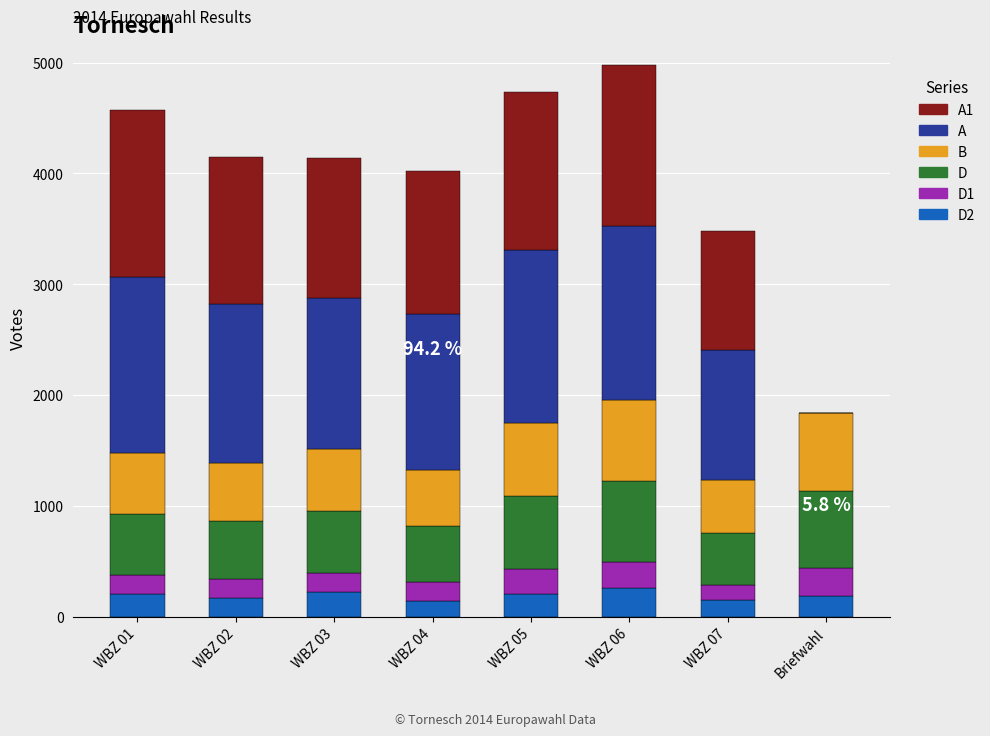

Between WBZ 04 and WBZ 07, which is larger?

WBZ 07